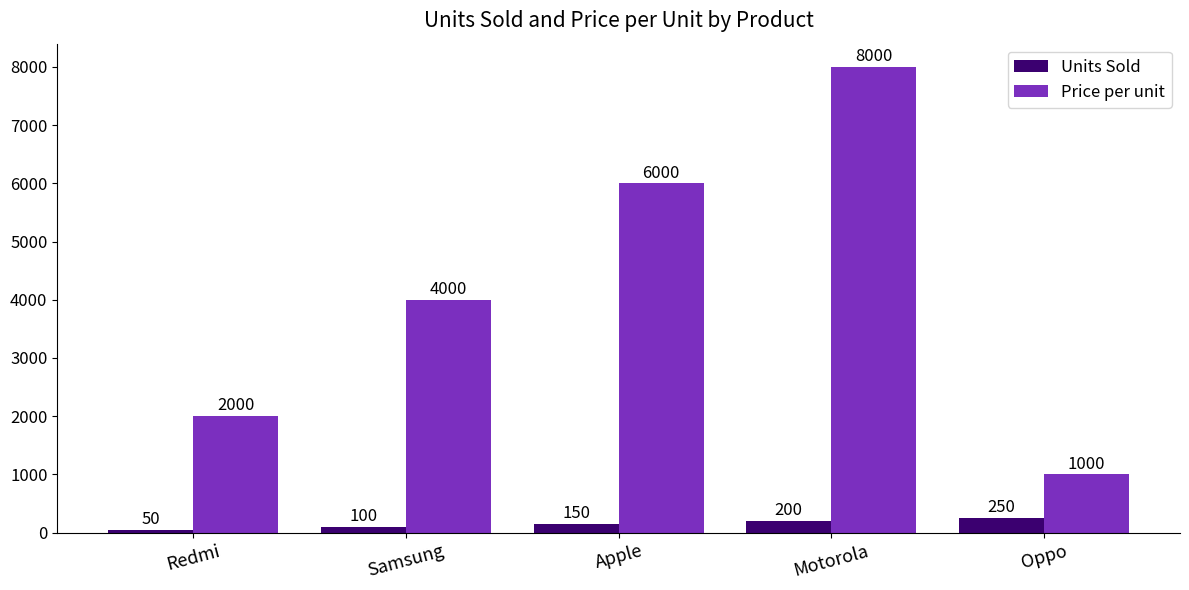

Which series changed the most between Samsung and Motorola?

Price per unit